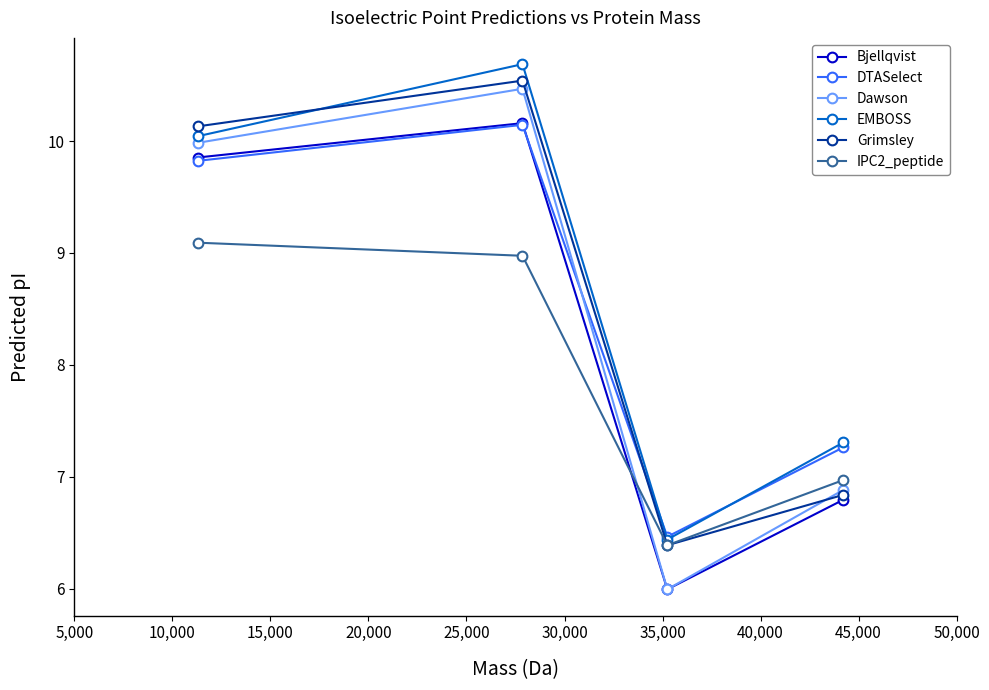

What is the maximum value for Grimsley?

10.5